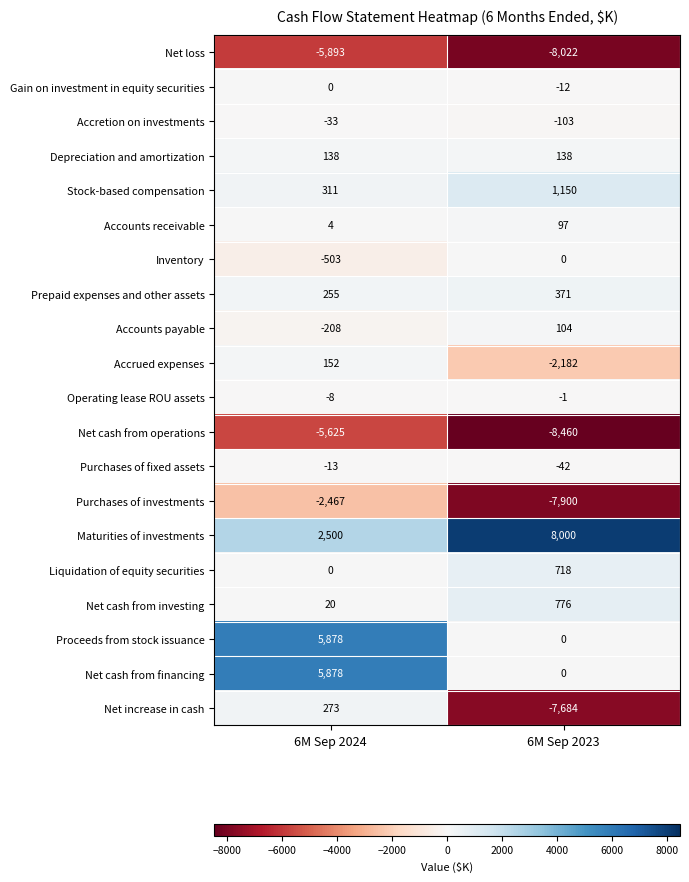

Rank the categories by Accounts receivable value from highest to lowest.

6M Sep 2023, 6M Sep 2024